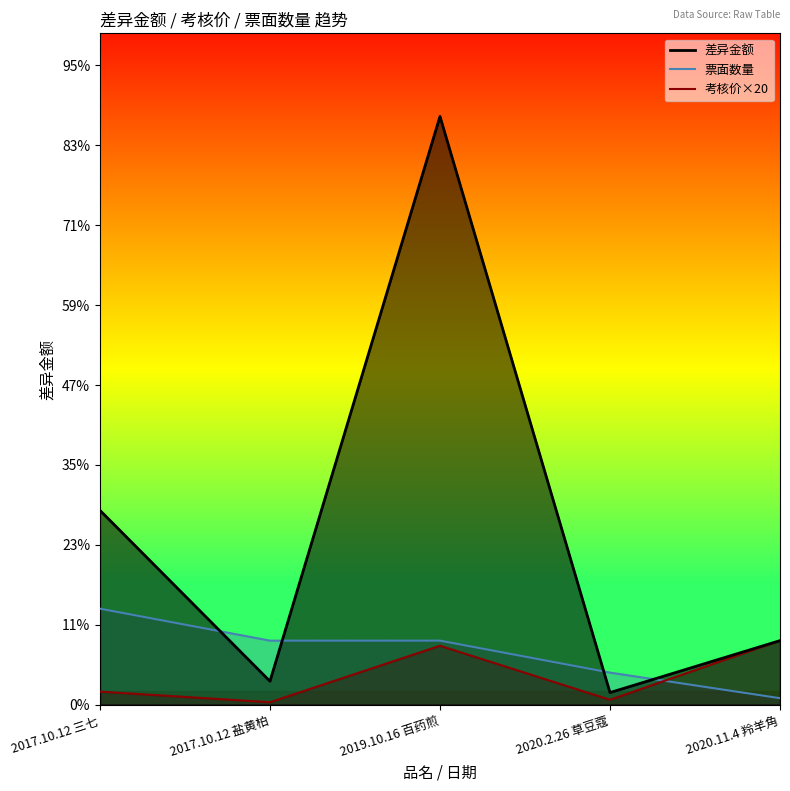

How many values in the 考核价 series are below 40?

2